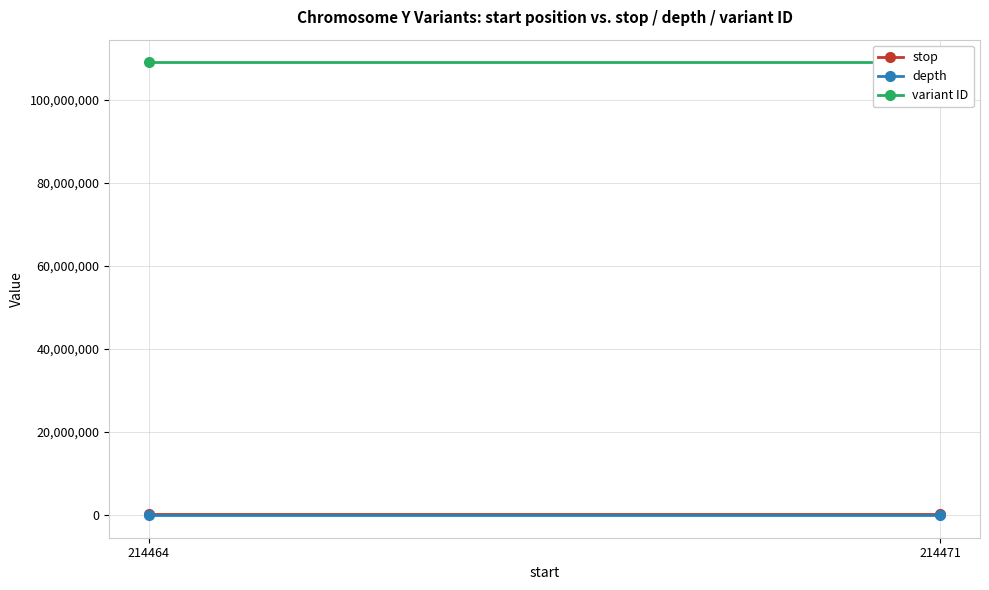

Reading left to right, extract all data points from this chart.

stop: 214464=214465	214471=214472
depth: 214464=7	214471=6
variant ID: 214464=108962361	214471=108962364